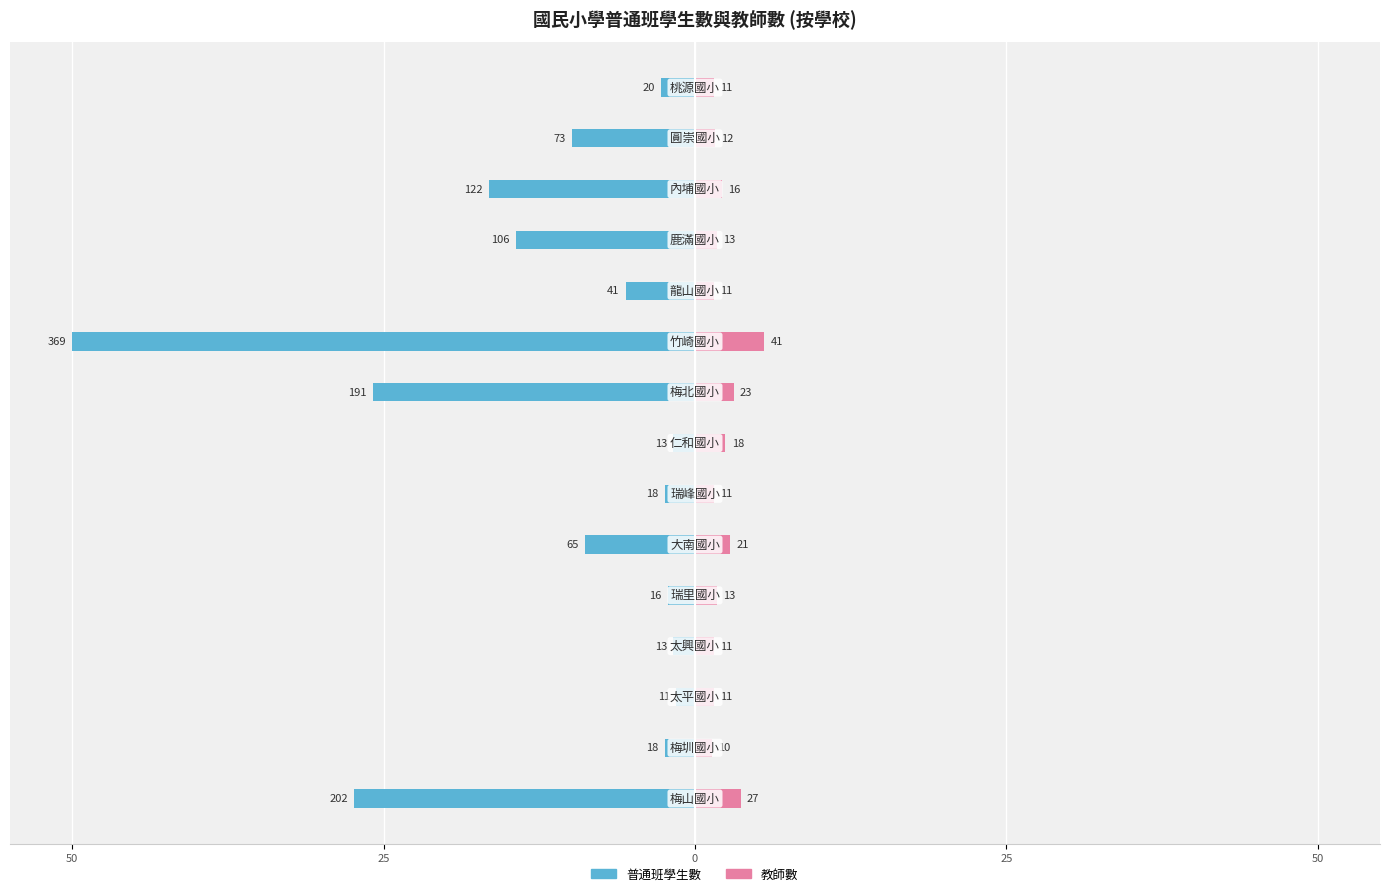

How many groups of bars are there?

15